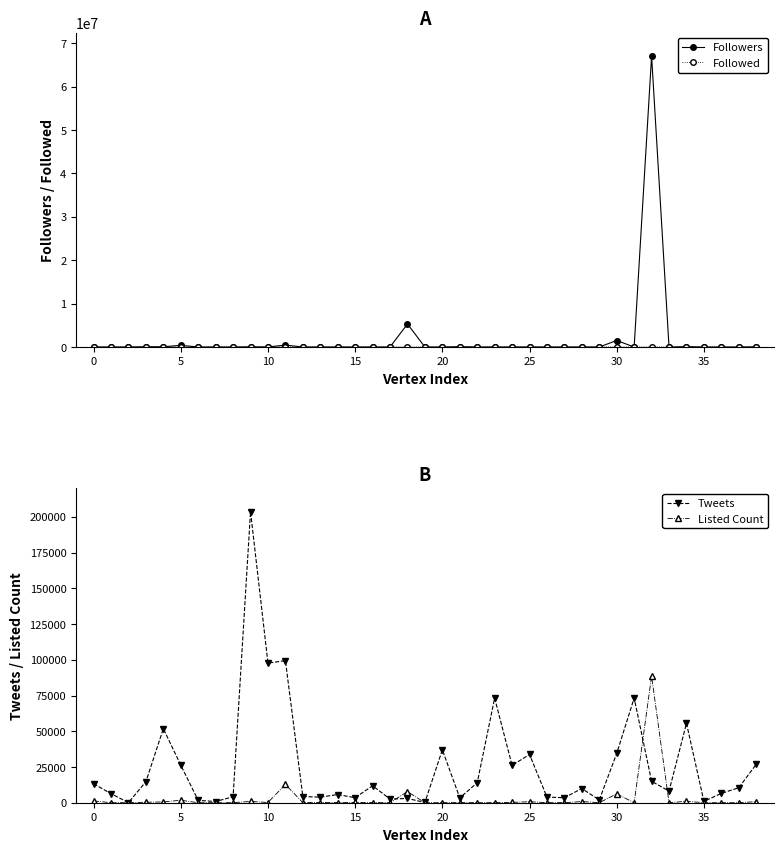

Which series ends up on top after the final intersection of Followers and Tweets?

Followers